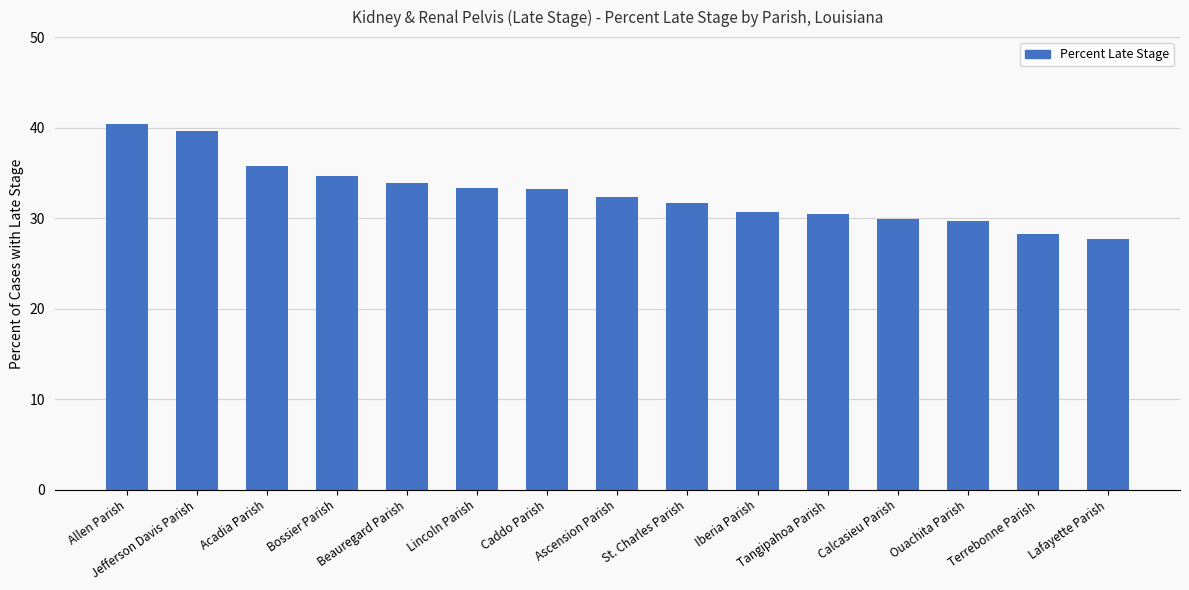

What is the sum of the values at Terrebonne Parish and Lafayette Parish?

55.9